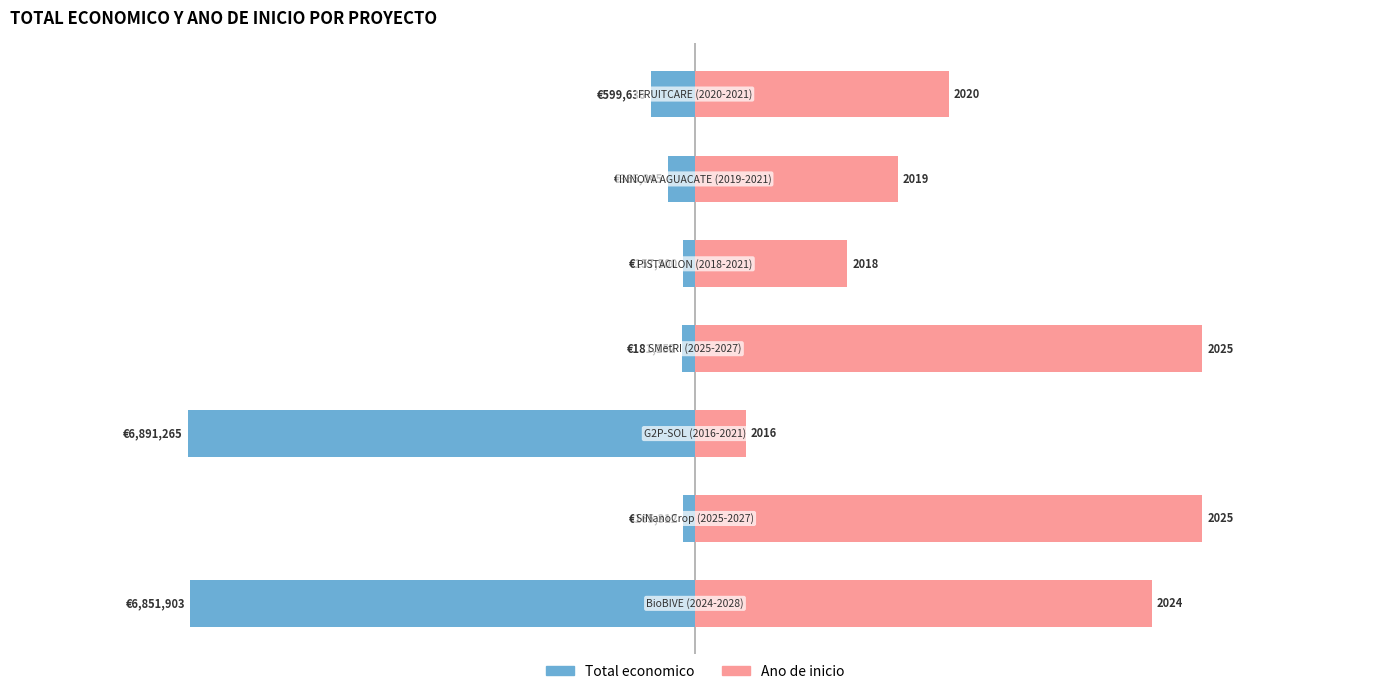

At 4, list the series in order from largest to smallest.

Ano de inicio, Total economico